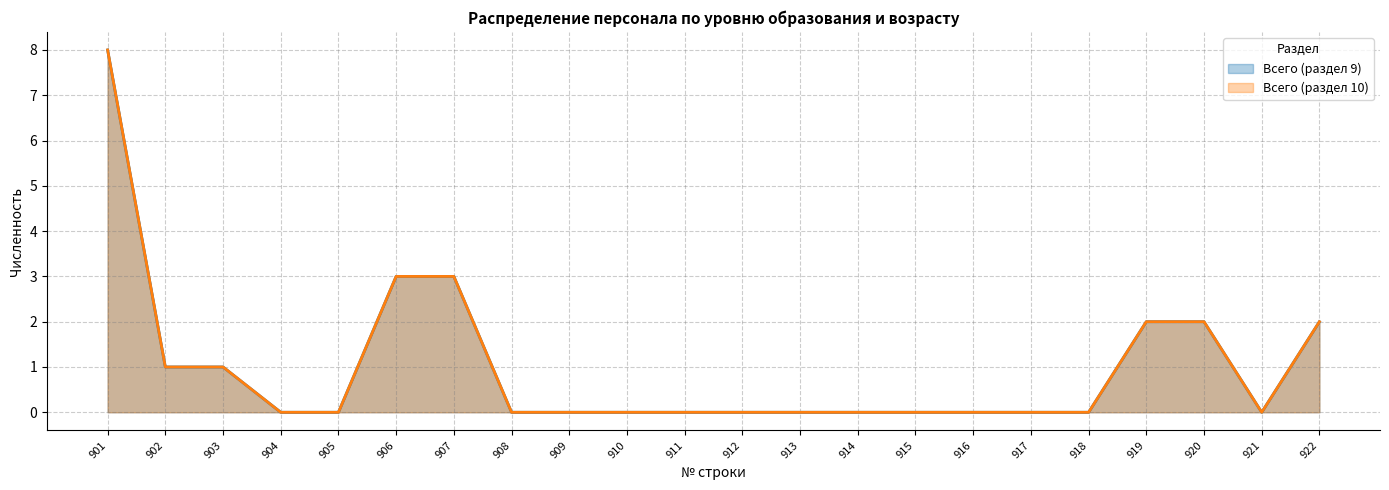

Reading left to right, transcribe all the data shown in this chart.

Всего (раздел 9): 8	1	1	0	0	3	3	0	0	0	0	0	0	0	0	0	0	0	2	2	0	2
Всего (раздел 10): 8	1	1	0	0	3	3	0	0	0	0	0	0	0	0	0	0	0	2	2	0	2